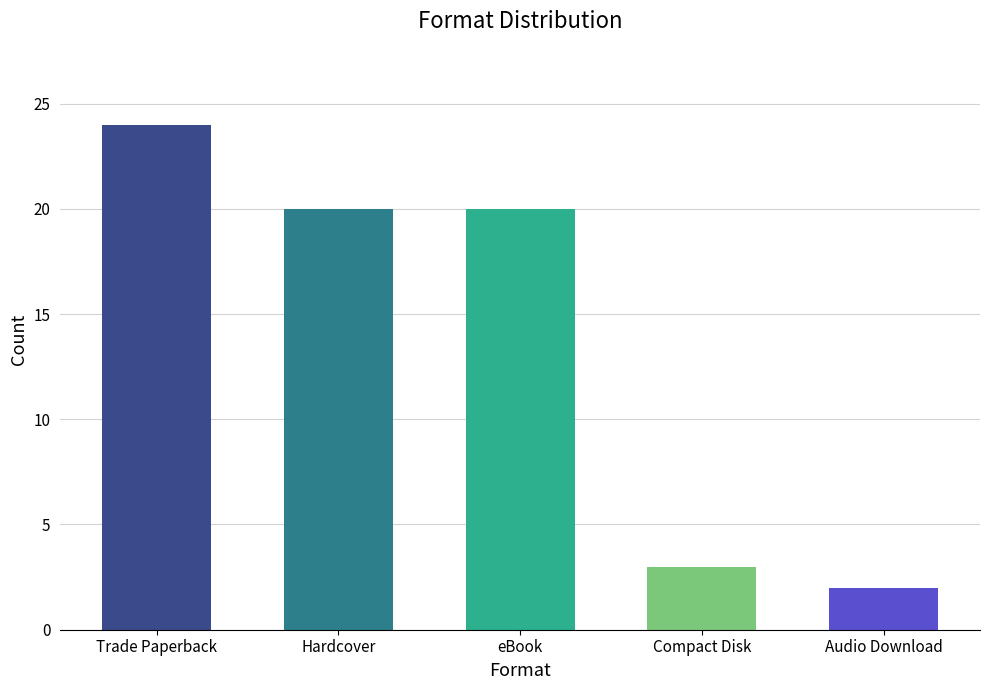

Reading left to right, transcribe all the data shown in this chart.

Trade Paperback=24	Hardcover=20	eBook=20	Compact Disk=3	Audio Download=2